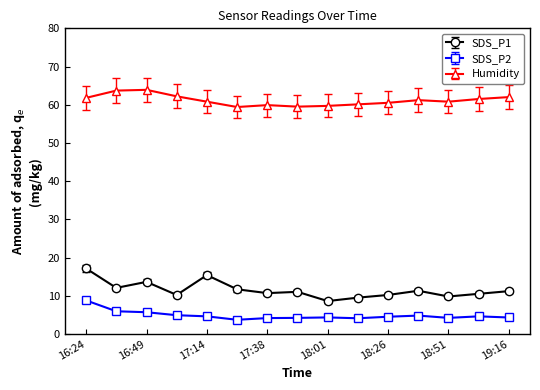

Which series has the widest spread of values?

SDS_P1